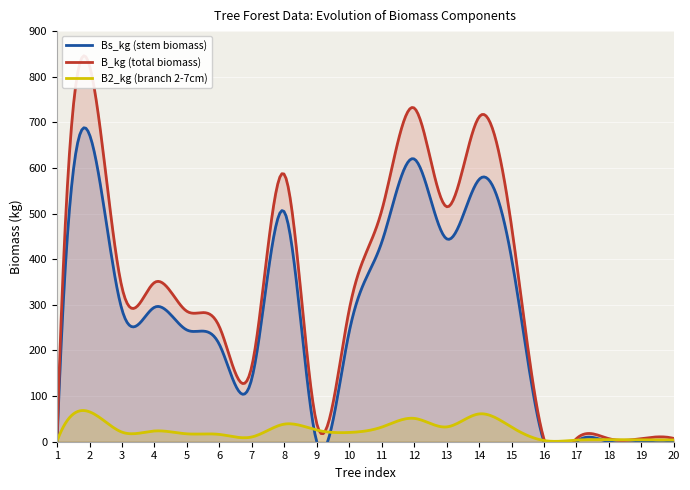

True or false: Bs_kg and B_kg intersect in this chart.

False